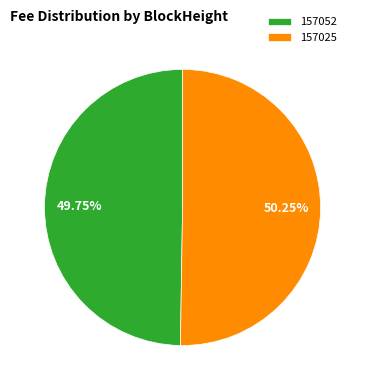

Is there a majority slice in this chart?

Yes